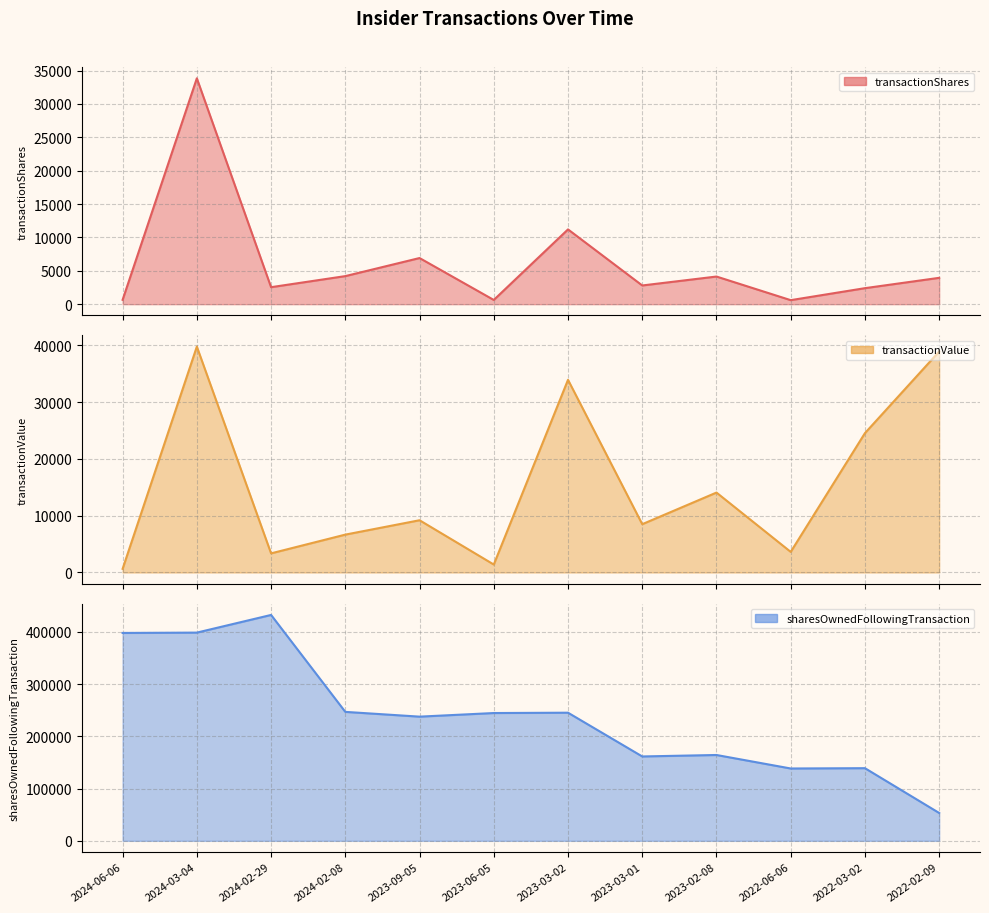

How many interior local peaks does the transactionValue series have?

4